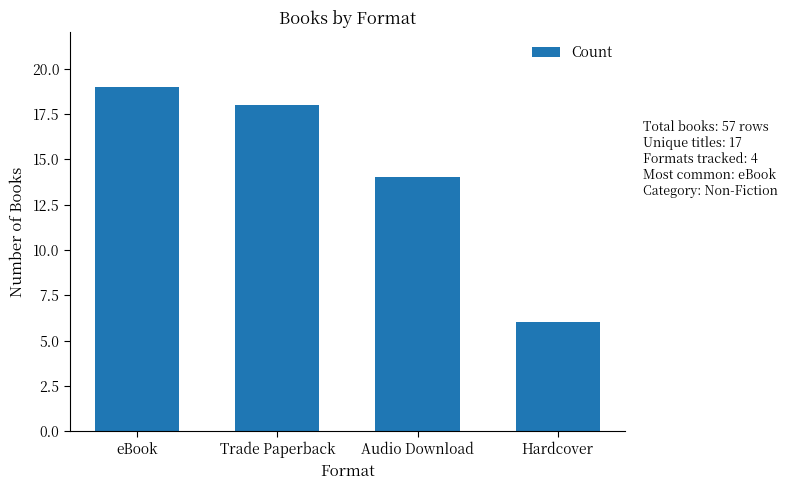

Reading left to right, list all the values displayed in this chart.

eBook=19	Trade Paperback=18	Audio Download=14	Hardcover=6